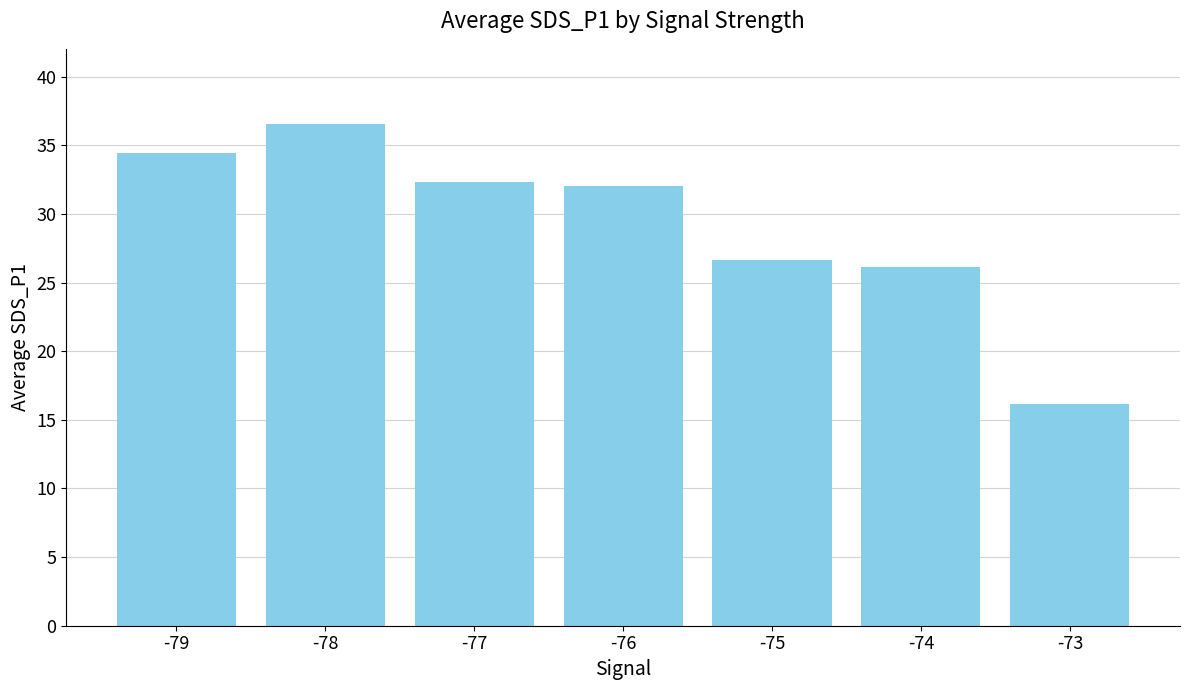

What is the minimum value shown in the chart?

16.2